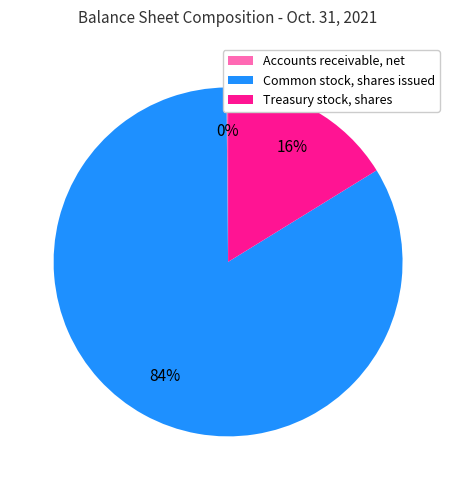

To the nearest percent, what is the combined percentage of Treasury stock, shares and Common stock, shares issued?

100%